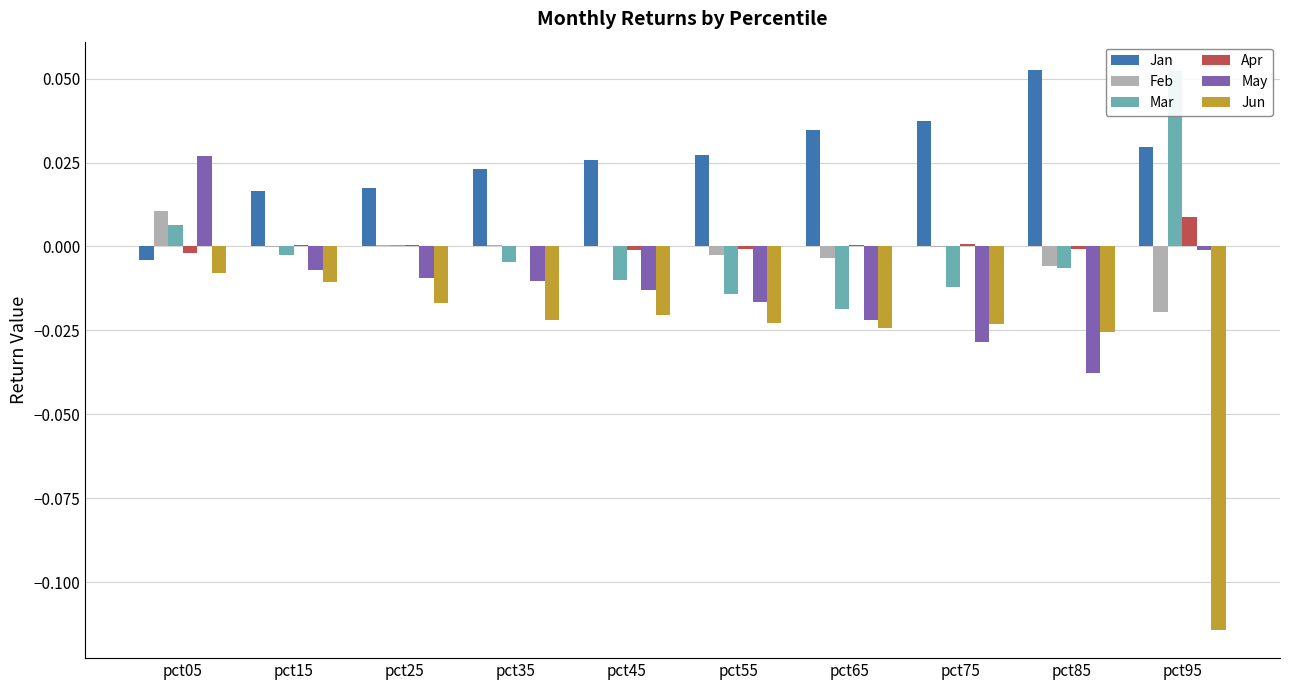

What is the difference between the maximum and second lowest values in the Mar series?

0.1